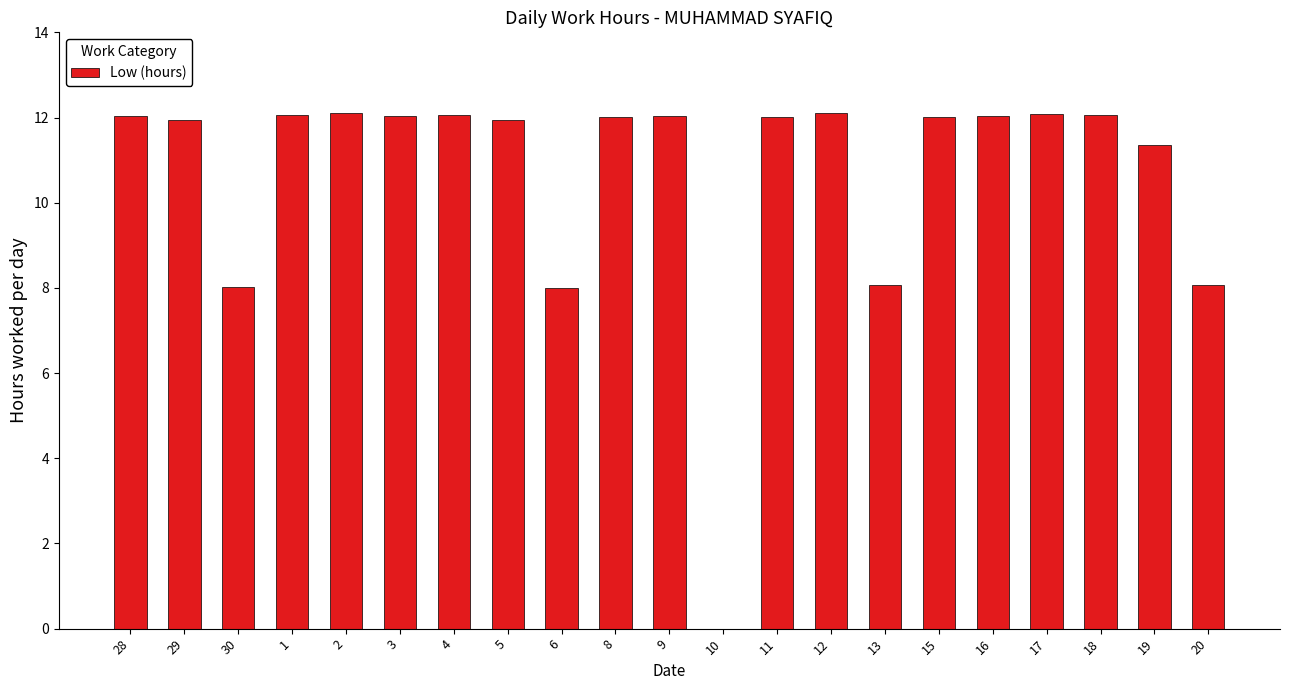

How many positive values are there?

20